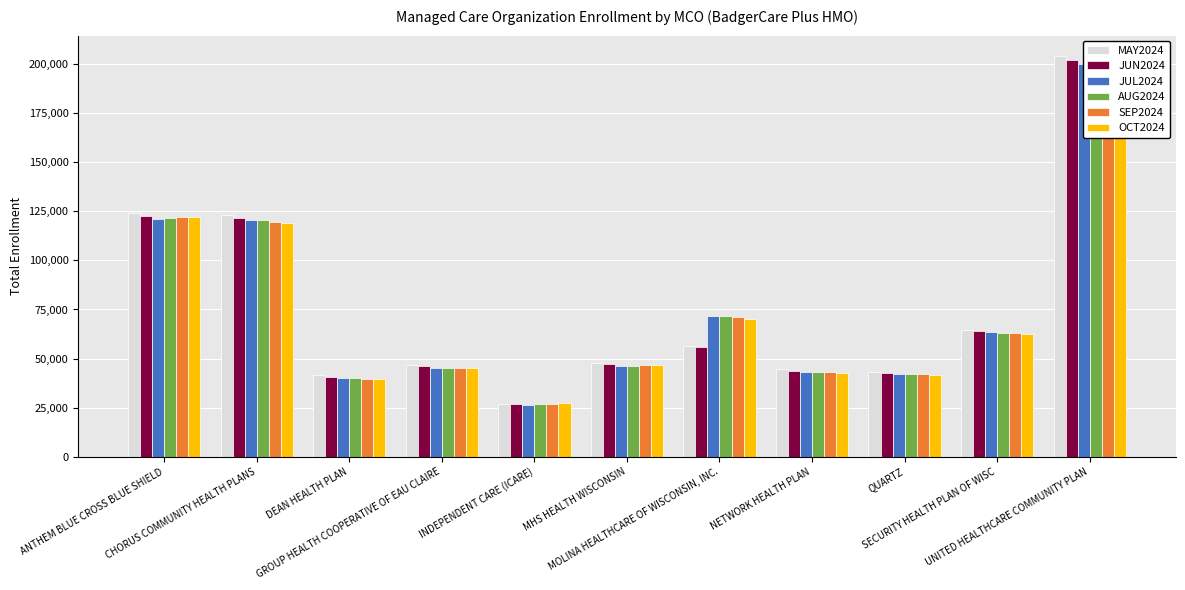

Are the bars grouped side by side (vs. stacked)?

Yes